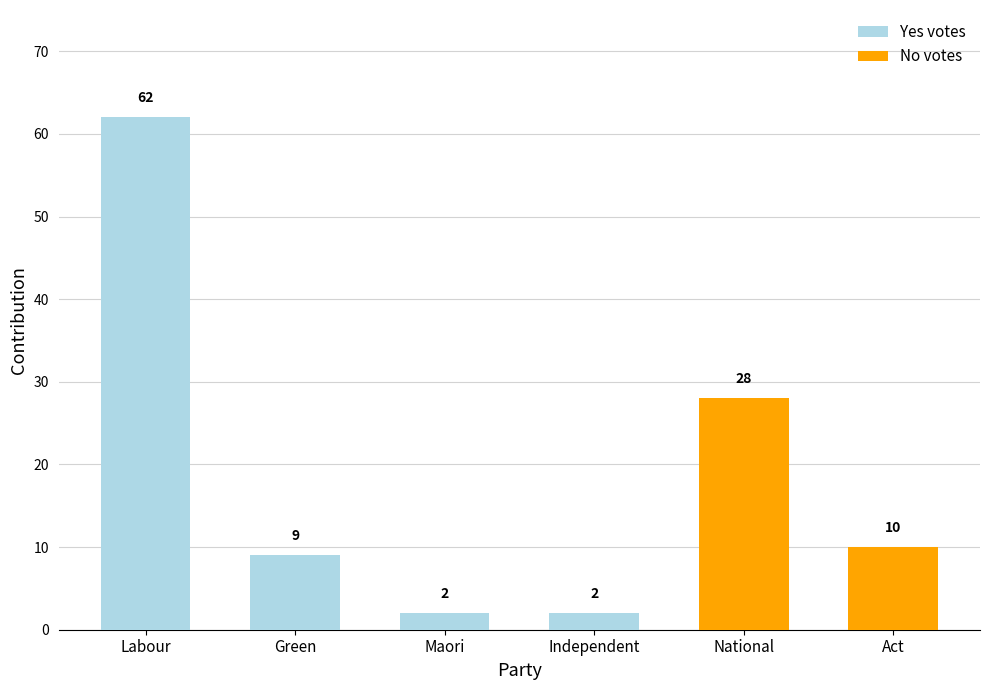

What is the sum of the Yes votes values at Labour and Independent?

64